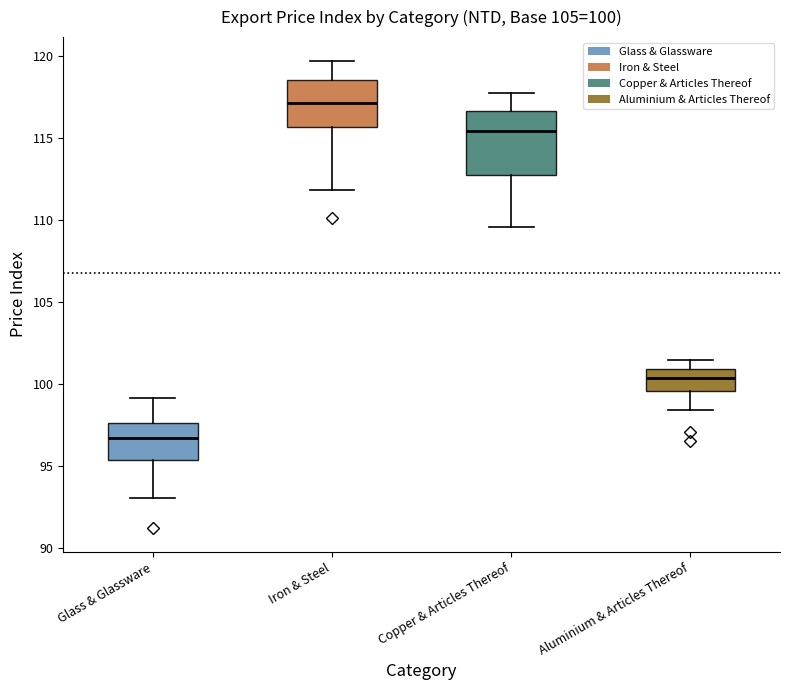

Which box has the lowest median line?

Glass & Glassware